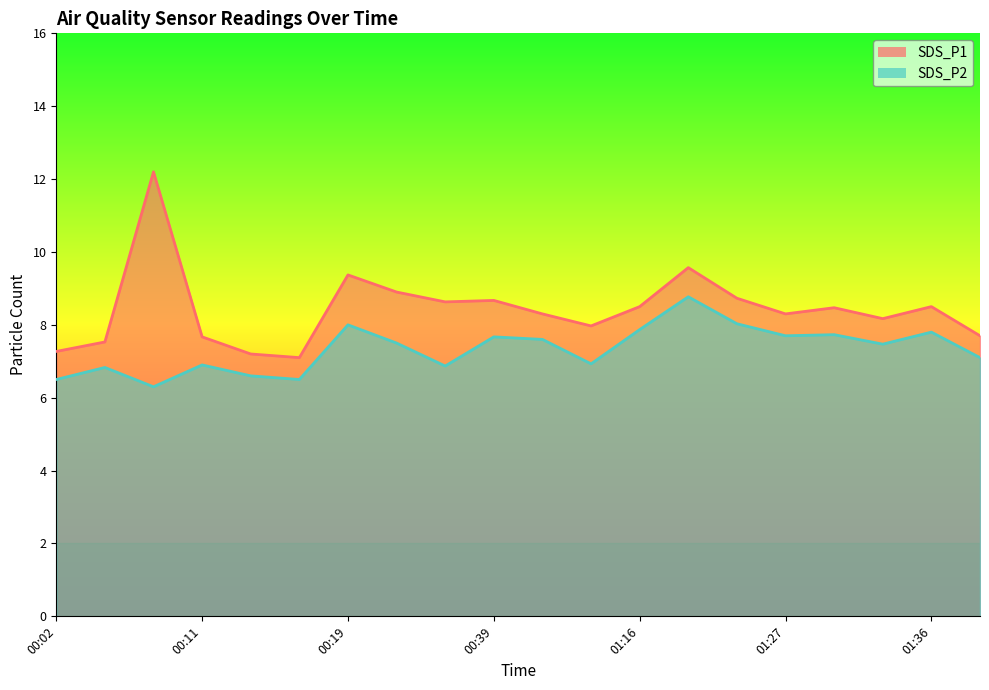

True or false: SDS_P2 has more than 1 points higher than both neighbors.

True